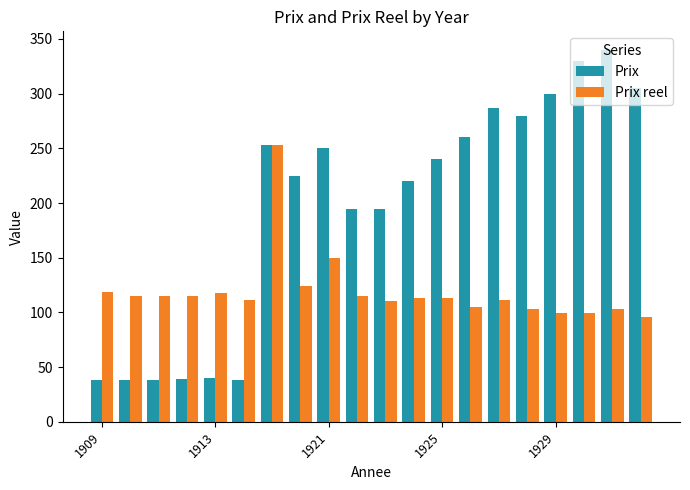

What is the difference between the maximum and minimum values in the Prix reel series?

157.4